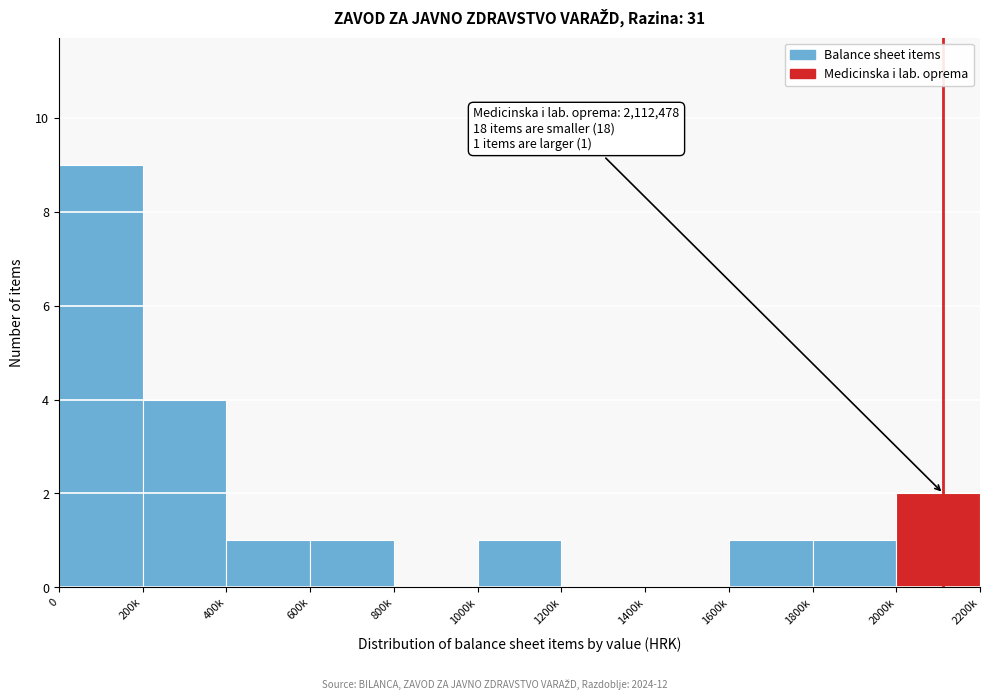

Reading right to left, transcribe all the data shown in this chart.

2000k=2	1800k=1	1600k=1	1400k=0	1200k=0	1000k=1	800k=0	600k=1	400k=1	200k=4	0=9